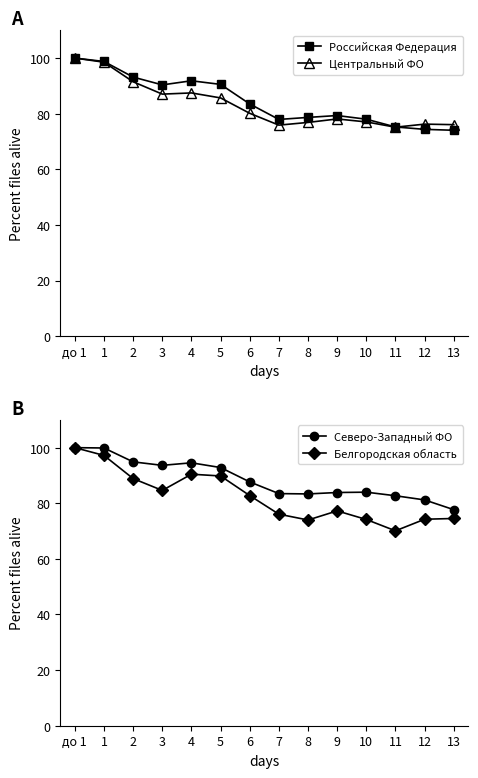

Reading left to right, list all the values displayed in this chart.

Российская Федерация: до 1=100.0	1=98.8	2=93.2	3=90.4	4=91.8	5=90.5	6=83.5	7=77.9	8=78.7	9=79.3	10=78.0	11=75.2	12=74.4	13=74.0
Центральный ФО: до 1=100.0	1=98.5	2=91.5	3=87.0	4=87.5	5=85.7	6=80.1	7=75.9	8=76.9	9=78.1	10=77.0	11=75.1	12=76.2	13=76.1
Северо-Западный ФО: до 1=100.0	1=99.9	2=94.9	3=93.6	4=94.6	5=92.8	6=87.7	7=83.5	8=83.4	9=83.9	10=84.0	11=82.7	12=81.2	13=77.7
Белгородская область: до 1=100.0	1=97.2	2=88.9	3=84.6	4=90.5	5=89.8	6=82.8	7=76.1	8=74.0	9=77.3	10=74.2	11=70.1	12=74.3	13=74.5